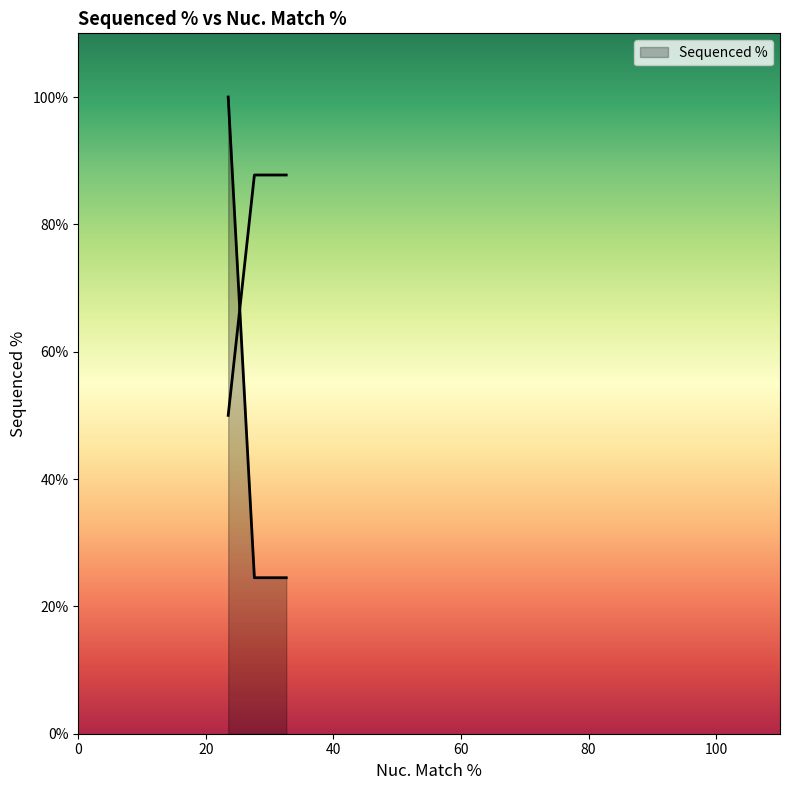

Between 23.5 and 23.5, which is larger?

23.5